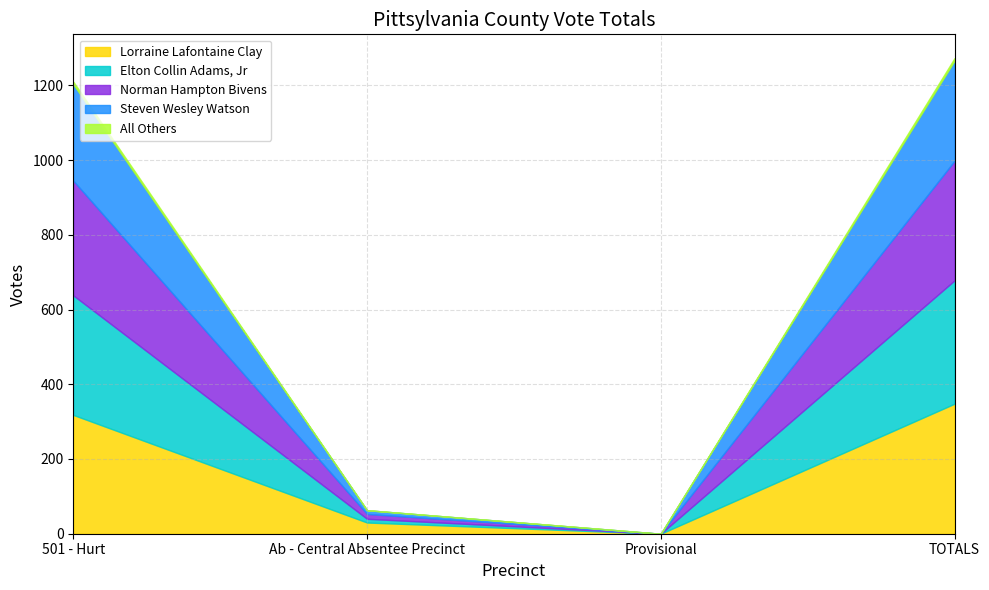

What is the label of the 2nd point from the left?

Ab - Central Absentee Precinct